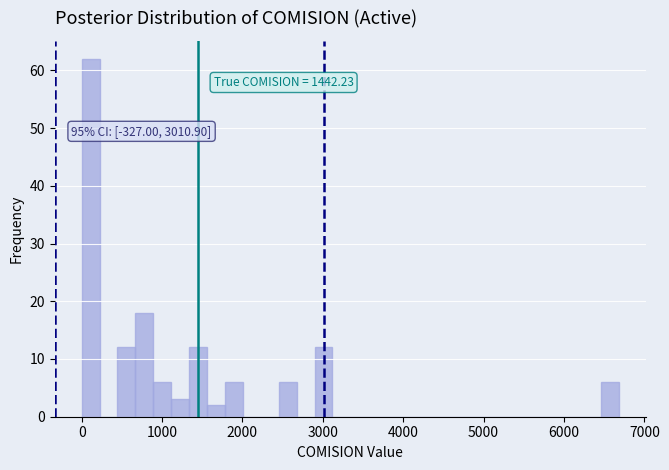

Around what value on the x-axis is the tallest bar? Give the approximate position of its centre, as read against the axis.

100